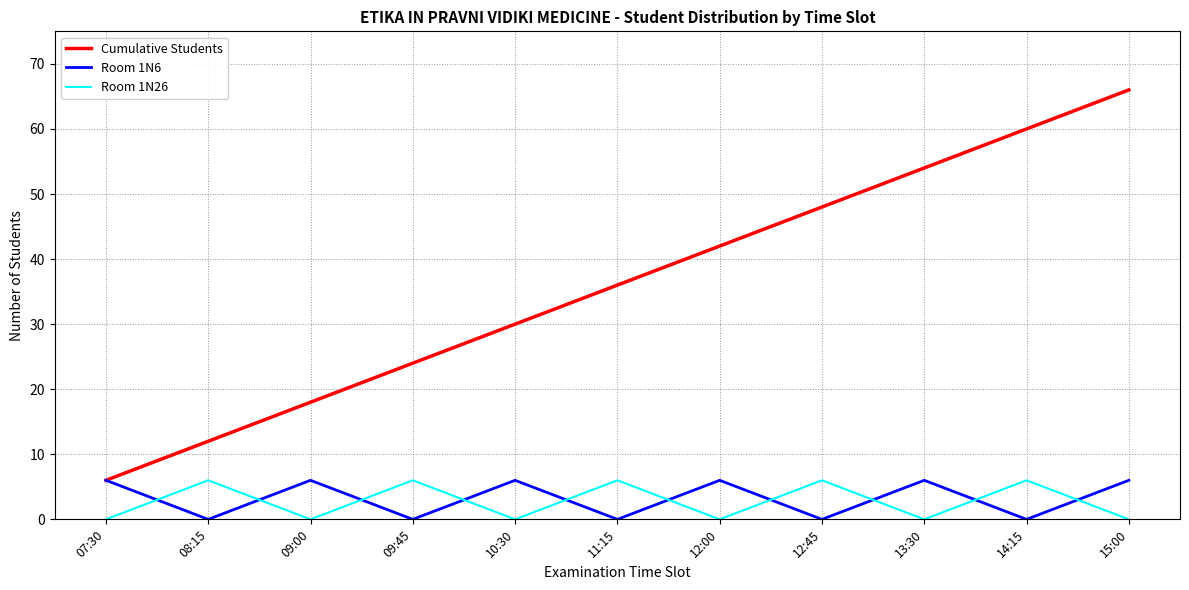

Which series has the largest range (max minus min)?

Cumulative Students